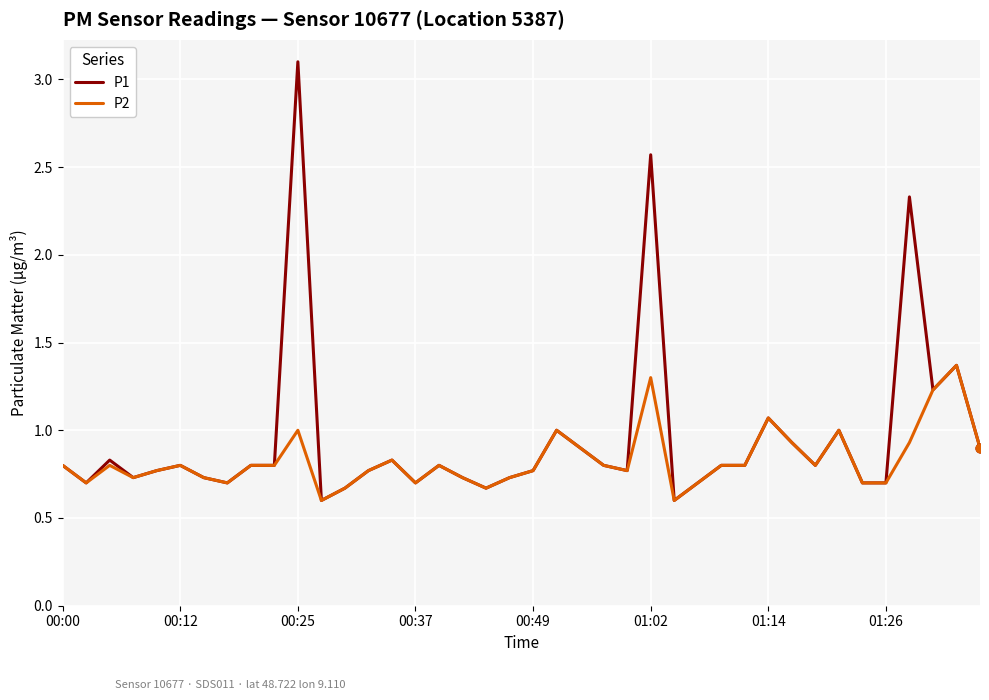

Which series has the largest range (max minus min)?

P1